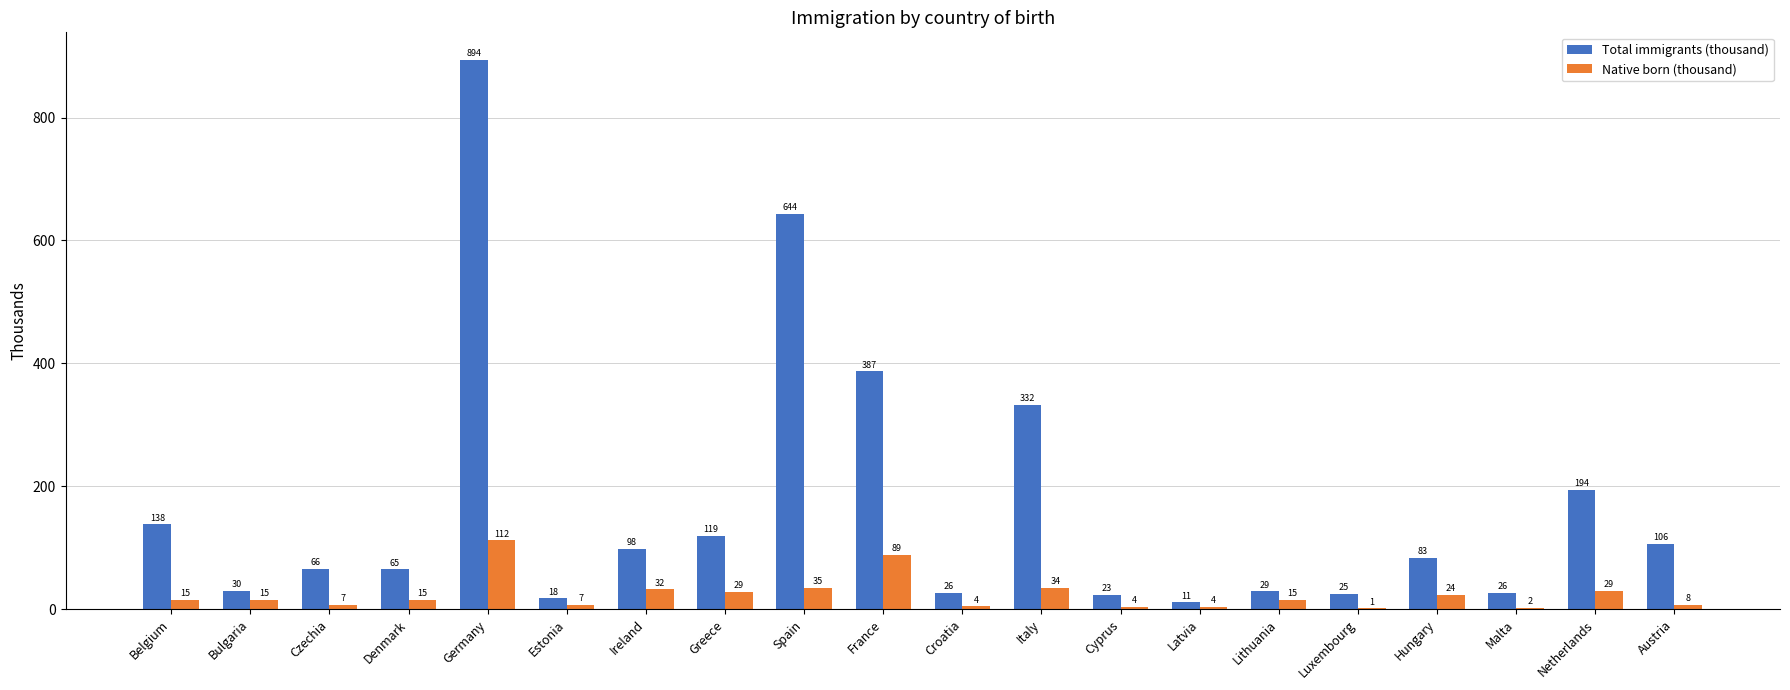

How many series are shown in this chart?

2